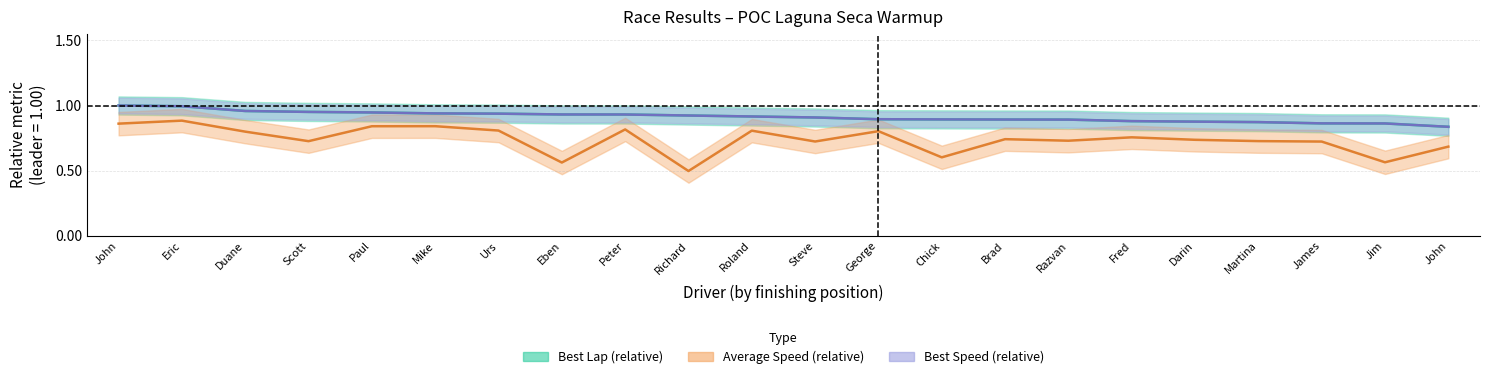

Is this an area chart (filled region under the line)?

No